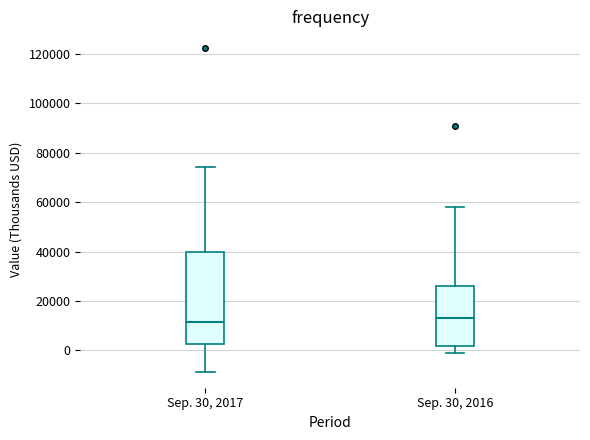

Which box is the tallest, from its lower edge to its upper edge?

Sep. 30, 2017